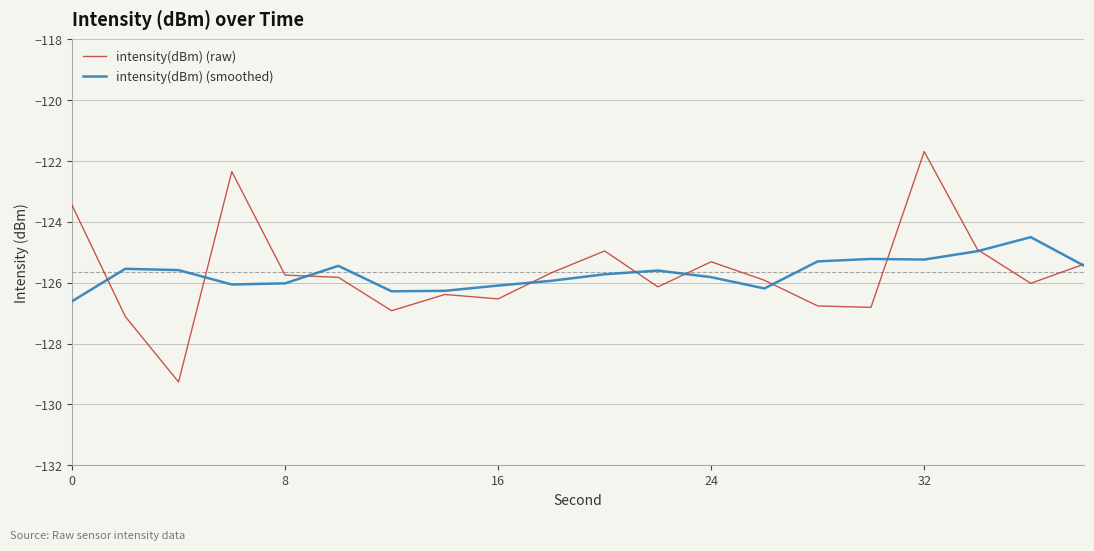

List the series in order of their peak value, highest first.

intensity(dBm) (raw), intensity(dBm) (smoothed)